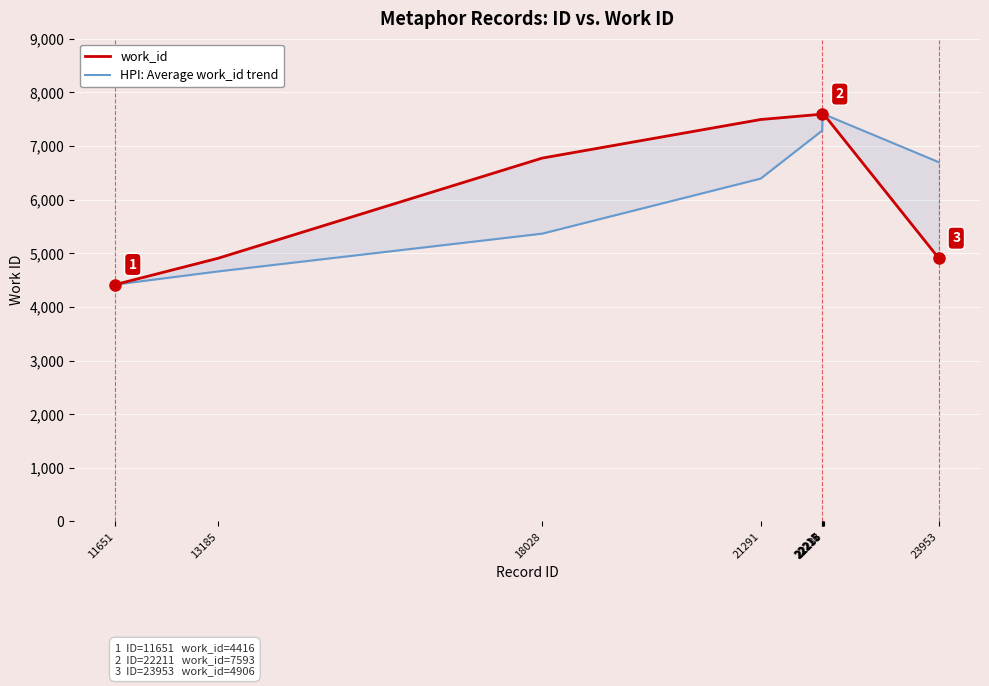

What is the total value across all series at 18028?

12139.3